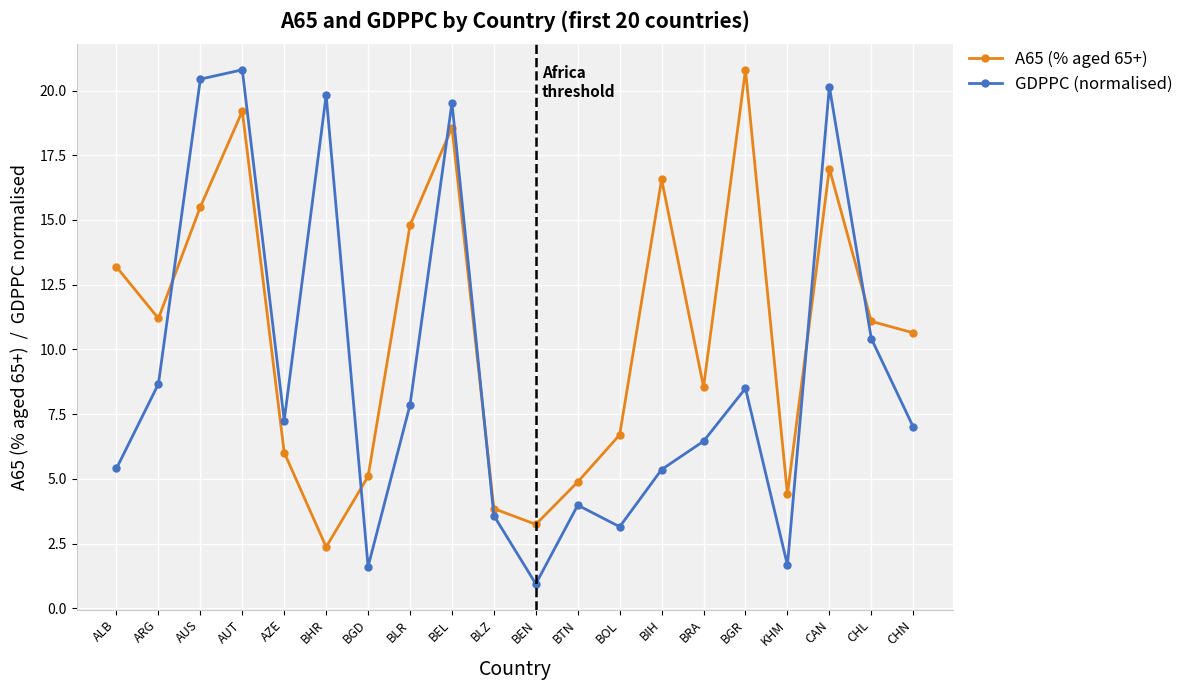

At BRA, list the series in order from smallest to largest.

GDPPC (normalised), A65 (% aged 65+)